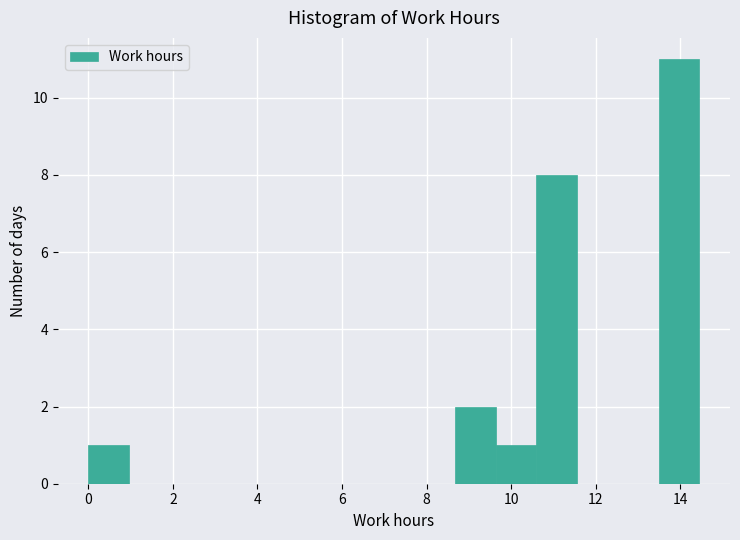

Reading left to right, transcribe this chart: for each bar, give the range it covers on the x-axis and its height. Neither the bar edges nor the heights are printed on the chart, so give them approximately, as read against the axes.

0.0 to 1.0: 1
1.0 to 2.0: 0
2.0 to 2.8: 0
2.8 to 3.8: 0
3.8 to 4.8: 0
4.8 to 5.8: 0
5.8 to 6.8: 0
6.8 to 7.8: 0
7.8 to 8.6: 0
8.6 to 9.6: 2
9.6 to 10.6: 1
10.6 to 11.6: 8
11.6 to 12.6: 0
12.6 to 13.4: 0
13.4 to 14.4: 11